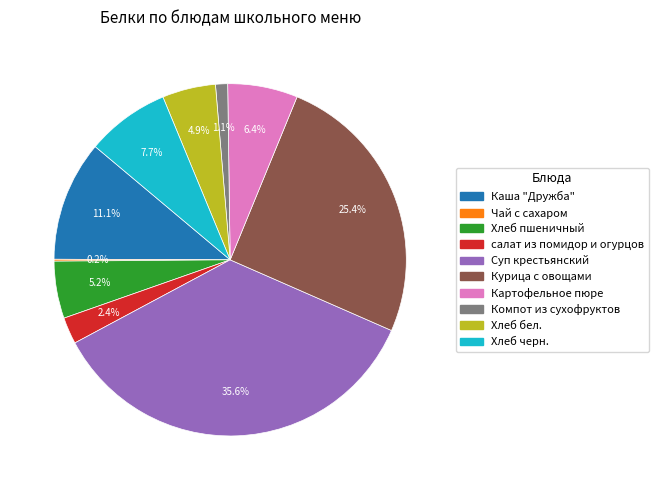

What is the ratio of the value at Хлеб пшеничный to the value at Картофельное пюре?

0.8